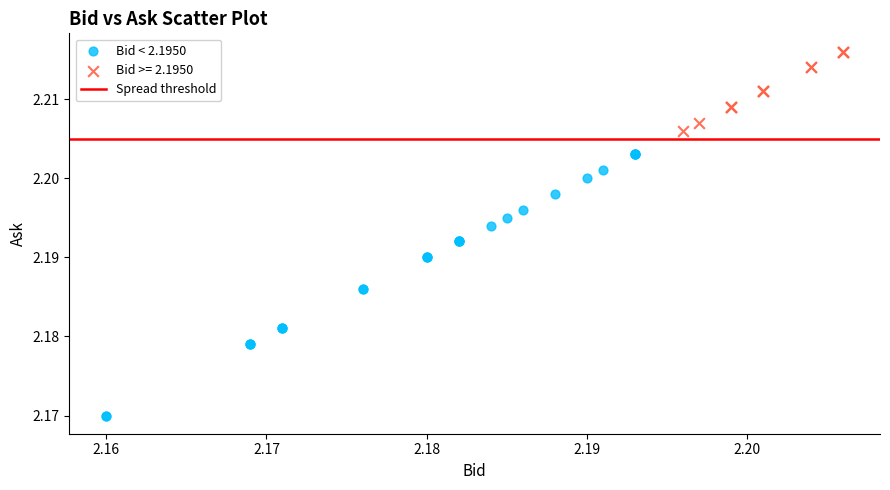

Which series contains the lowest Y value?

Bid < 2.1950